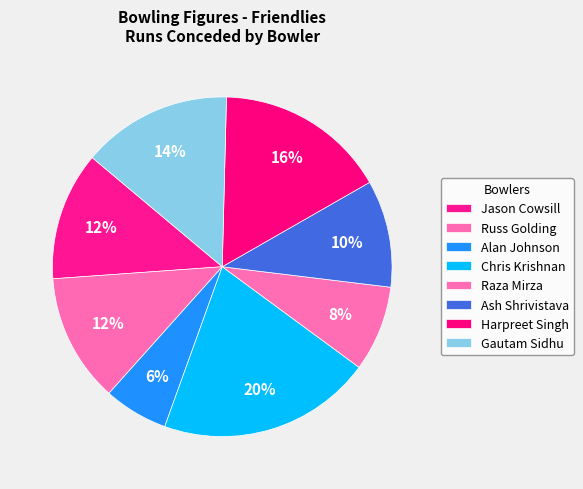

How many slices are in this pie chart?

8